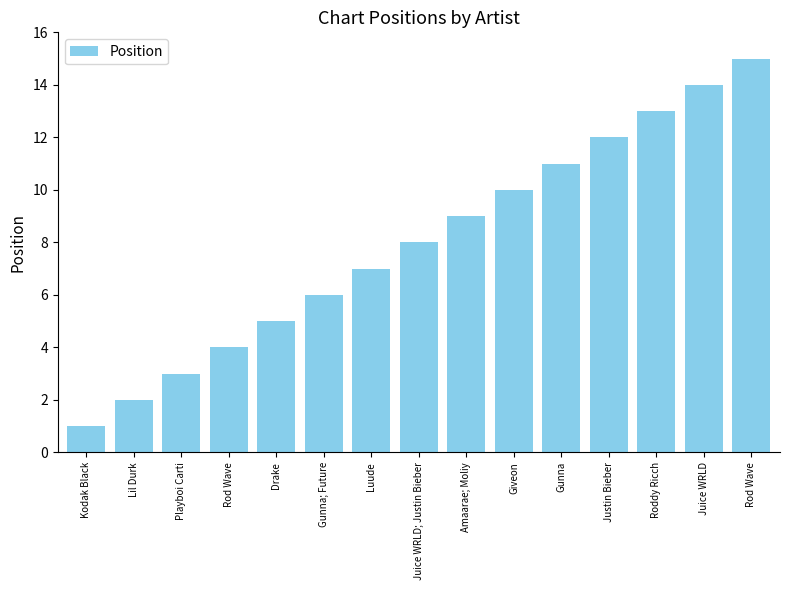

At which category does the chart reach its peak across all series?

Rod Wave